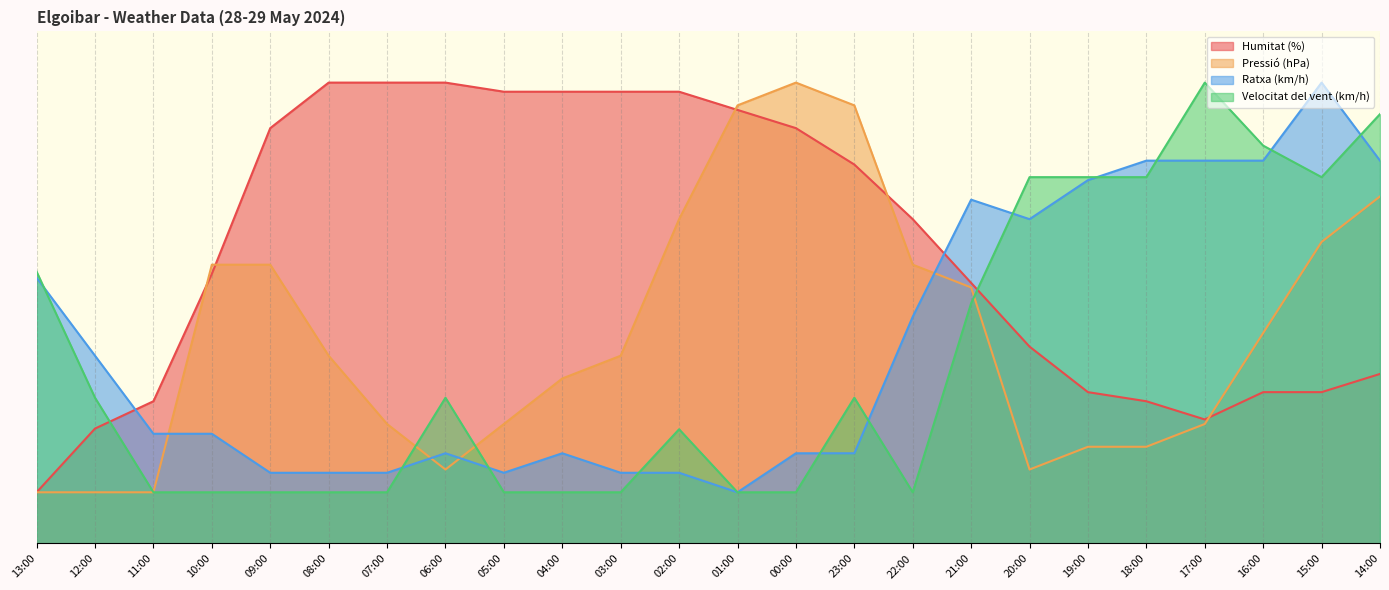

In Pressió (hPa), how many points are lower than both neighbors (excluding endpoints)?

2